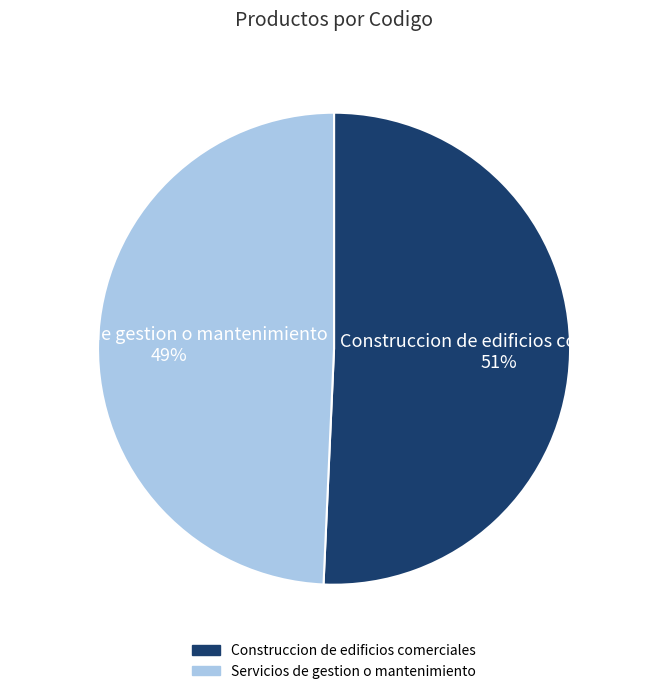

Is it true that Servicios de gestion o mantenimiento is 36% of the pie?

False